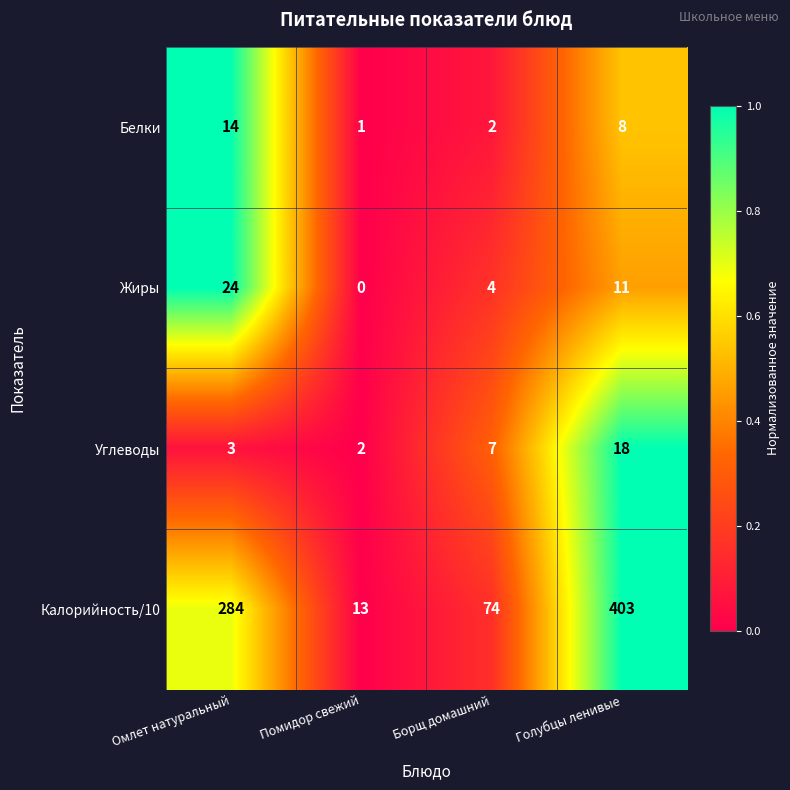

Rank the series by their maximum value, from highest to lowest.

Калорийность/10, Жиры, Углеводы, Белки